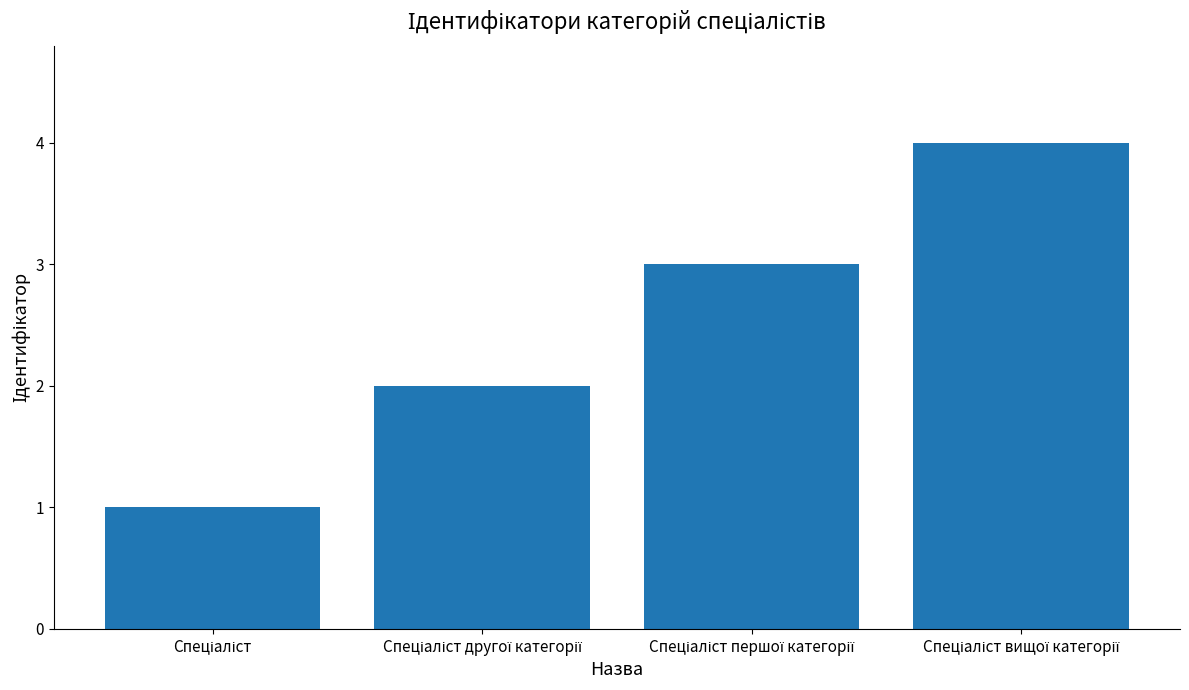

How many bars are there in total?

4